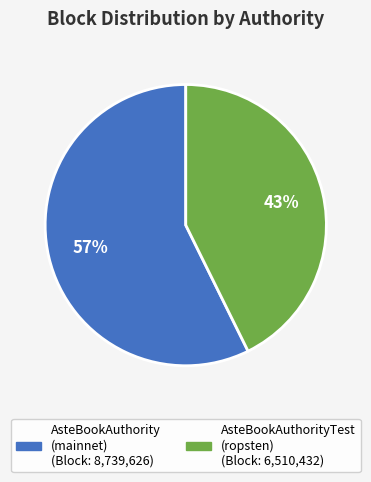

Does any single category account for the majority?

Yes